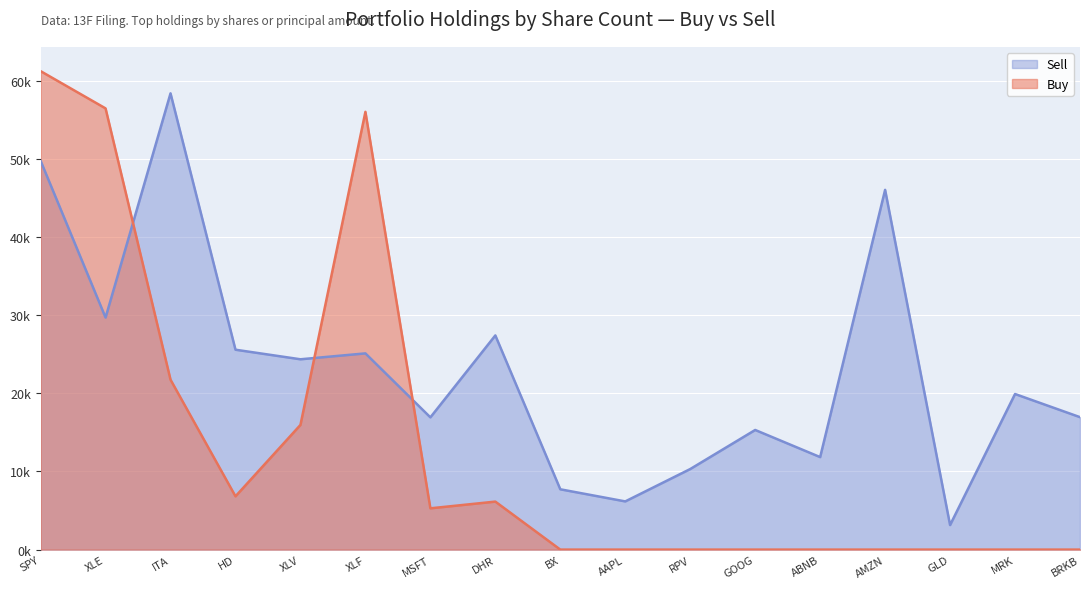

The value at SPY is 49.7. True or false?

True